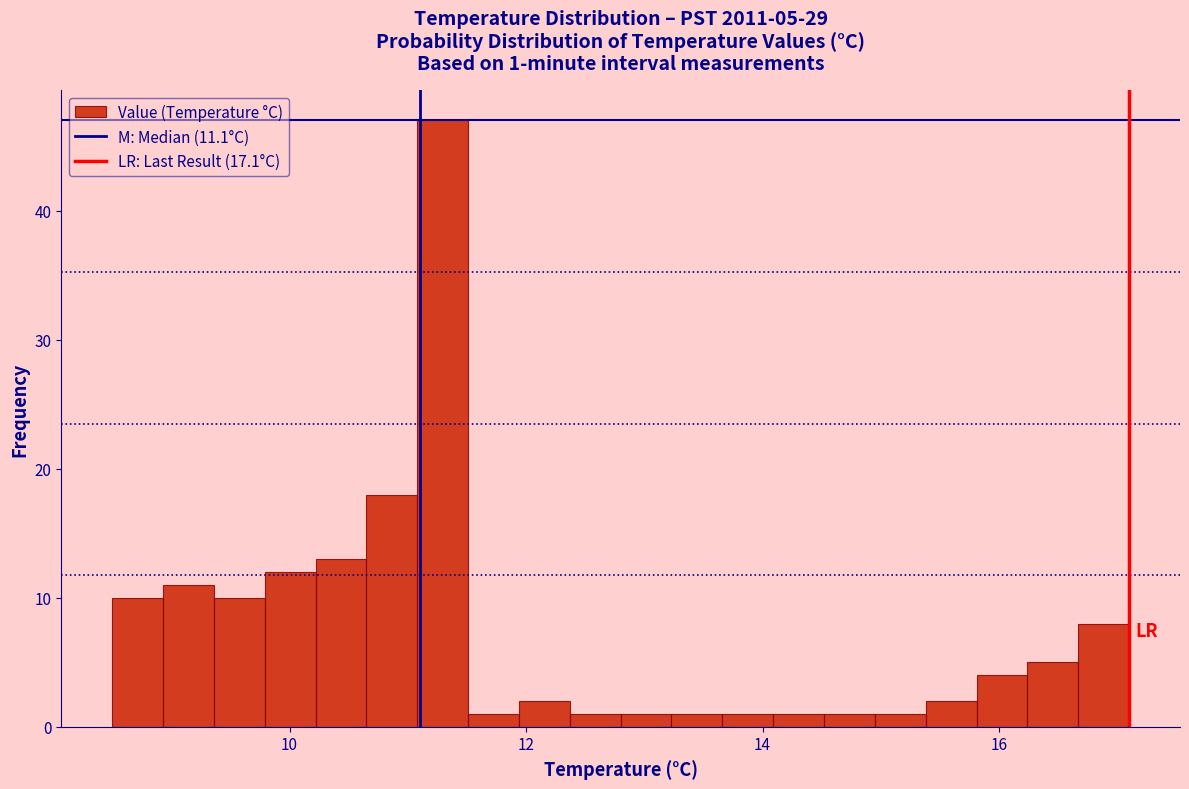

Read against the x-axis, roughly where is the centre of the tallest bar?

11.2